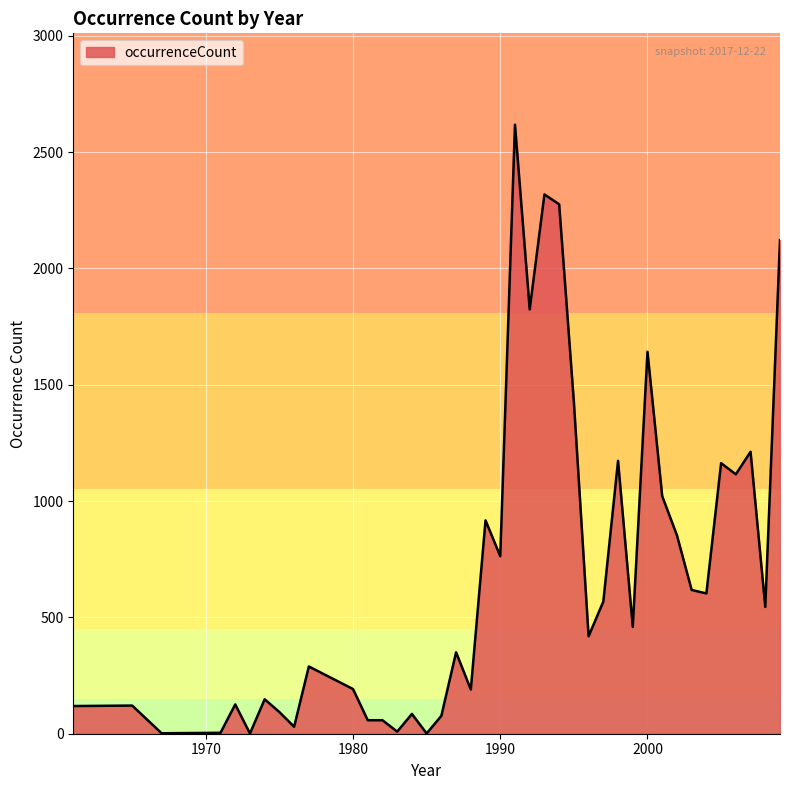

What is the maximum value shown in the chart?

2618